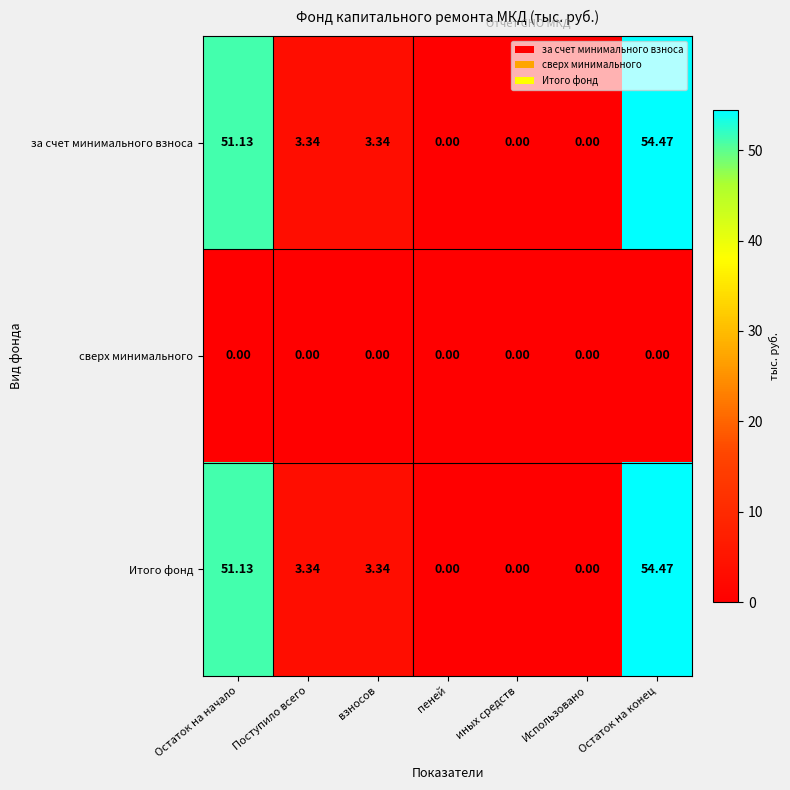

At which category is the sum across all series the highest?

Остаток на конец